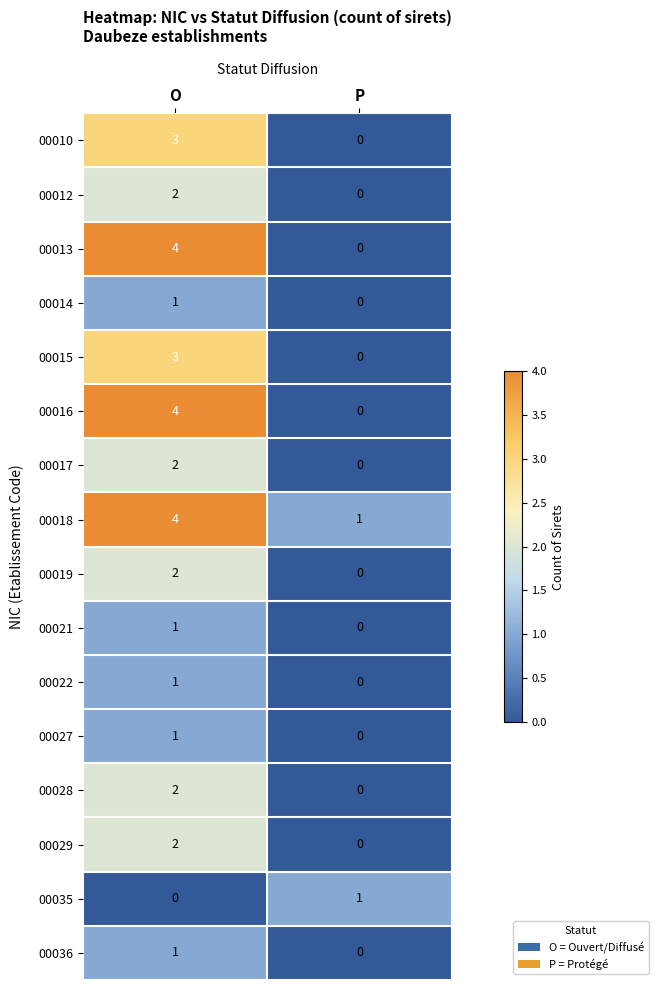

List the labels in order of 00028 value, largest first.

O, P